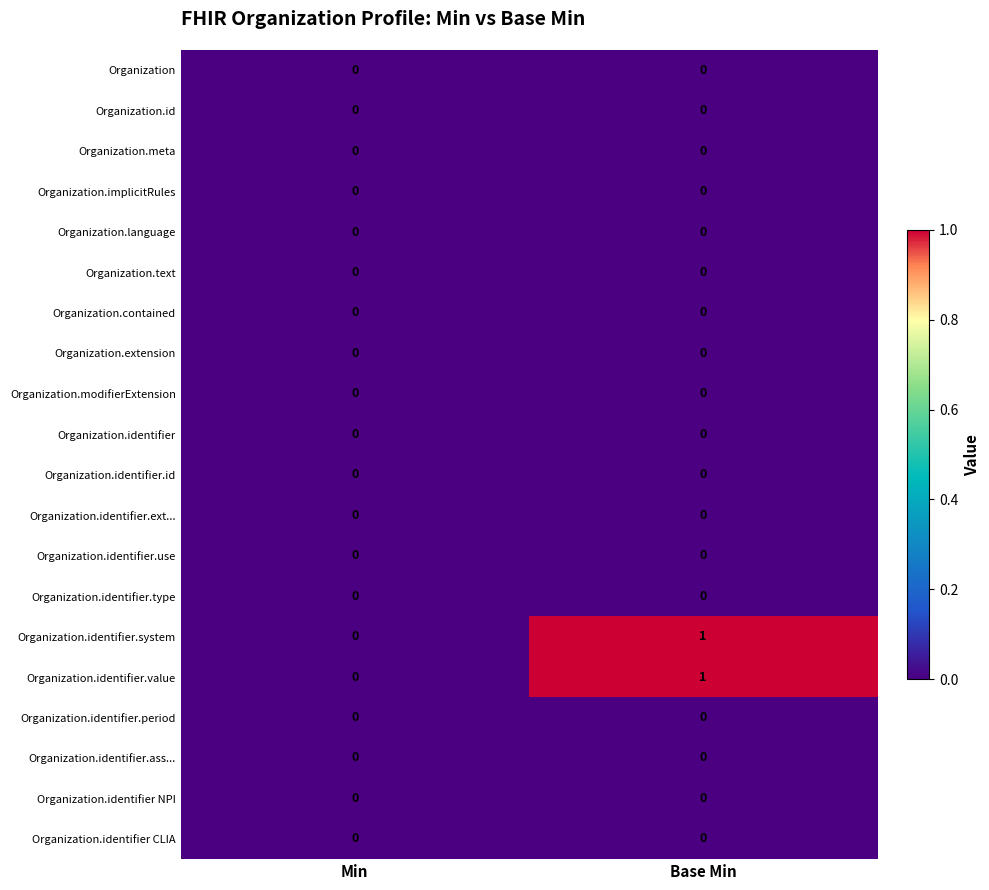

At which label is Organization.identifier.value closest to 0?

Min